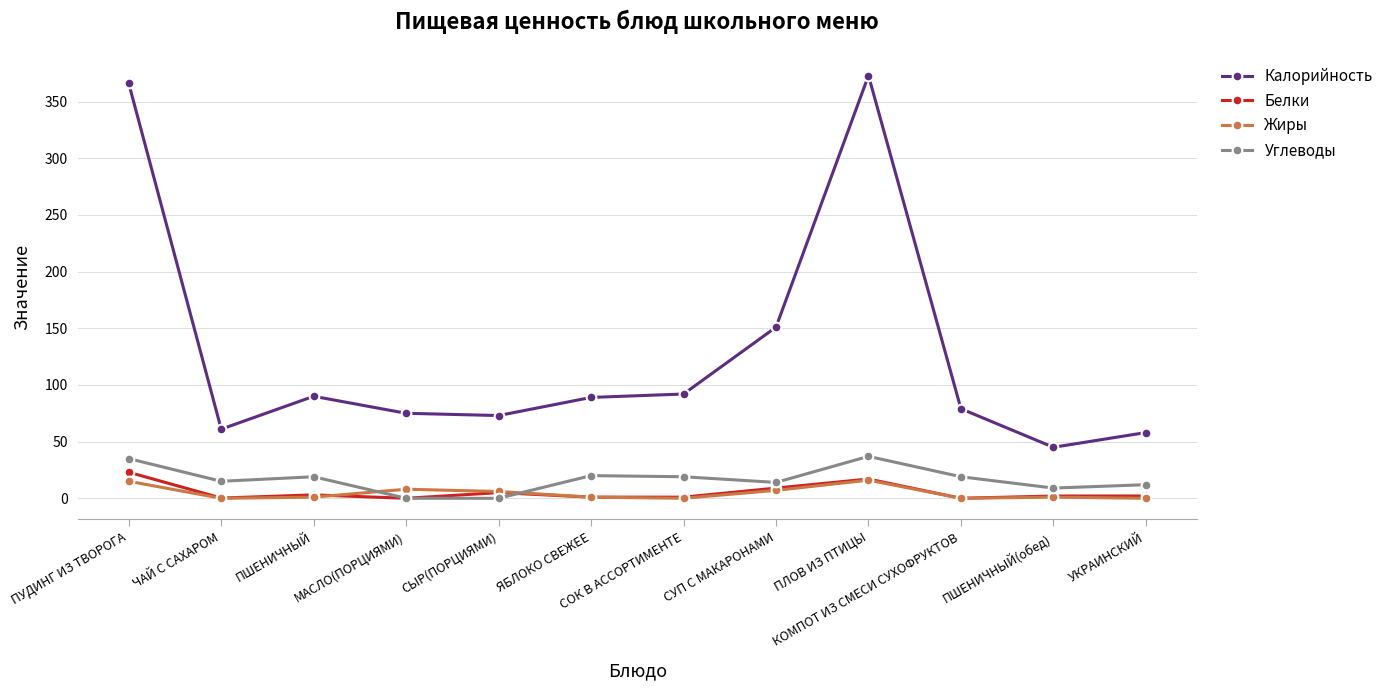

What are all the series names shown in the legend?

Калорийность, Белки, Жиры, Углеводы